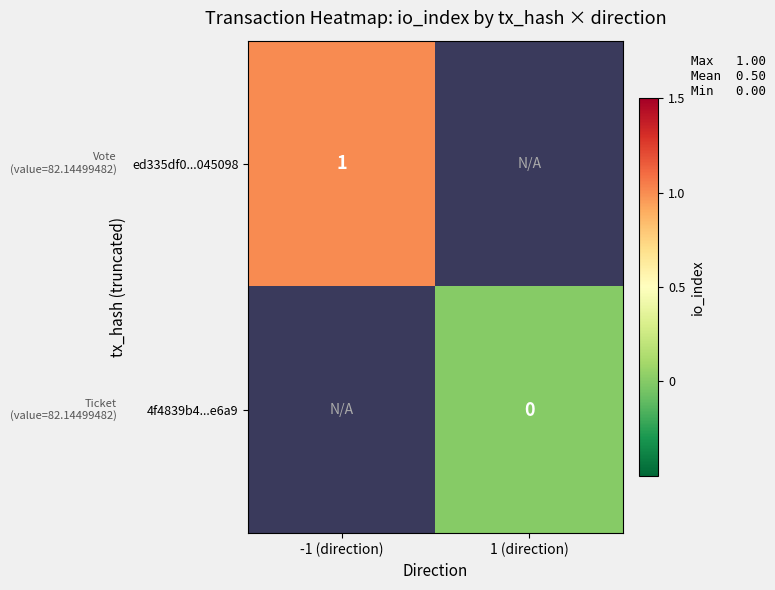

The value of ed335df0...045098 at -1 (direction) is 0. True or false?

False